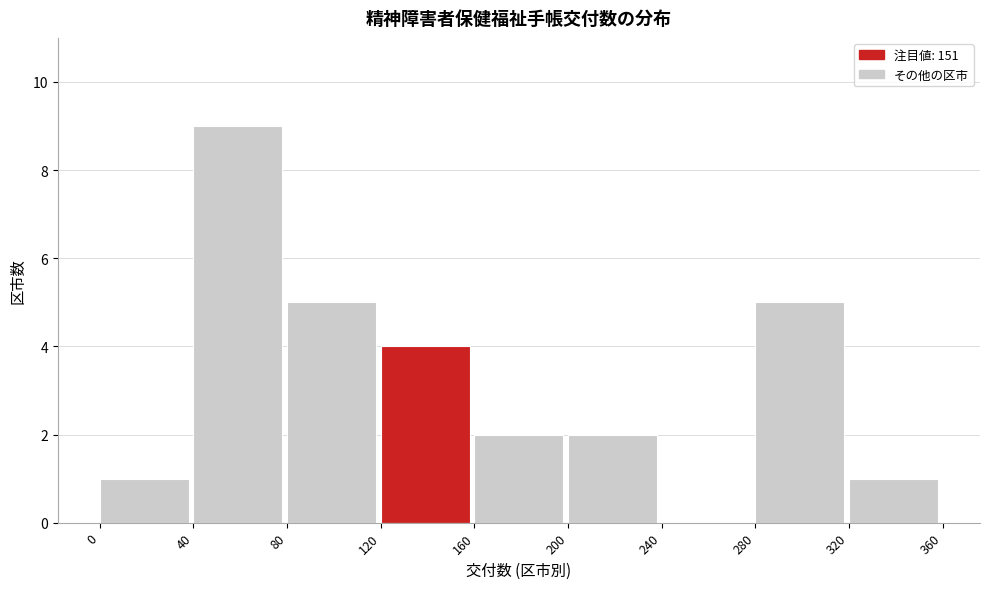

What is the height of the bar covering 320 to 360 on the x-axis? The values are not printed on the chart, so give them approximately, as read against the axis.

1